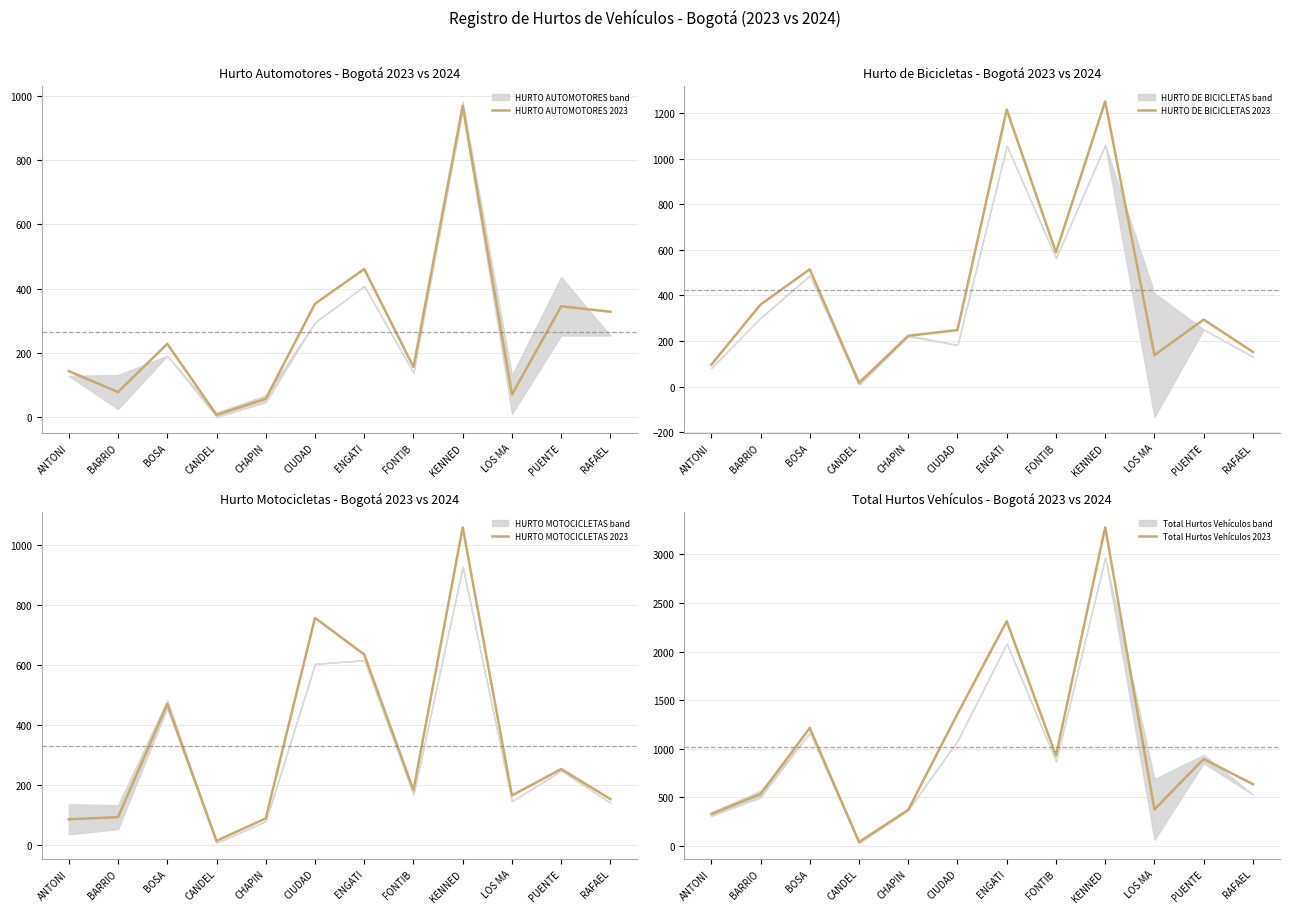

What is the sum of the HURTO DE BICICLETAS 2023 values at BOSA and CANDEL?

531